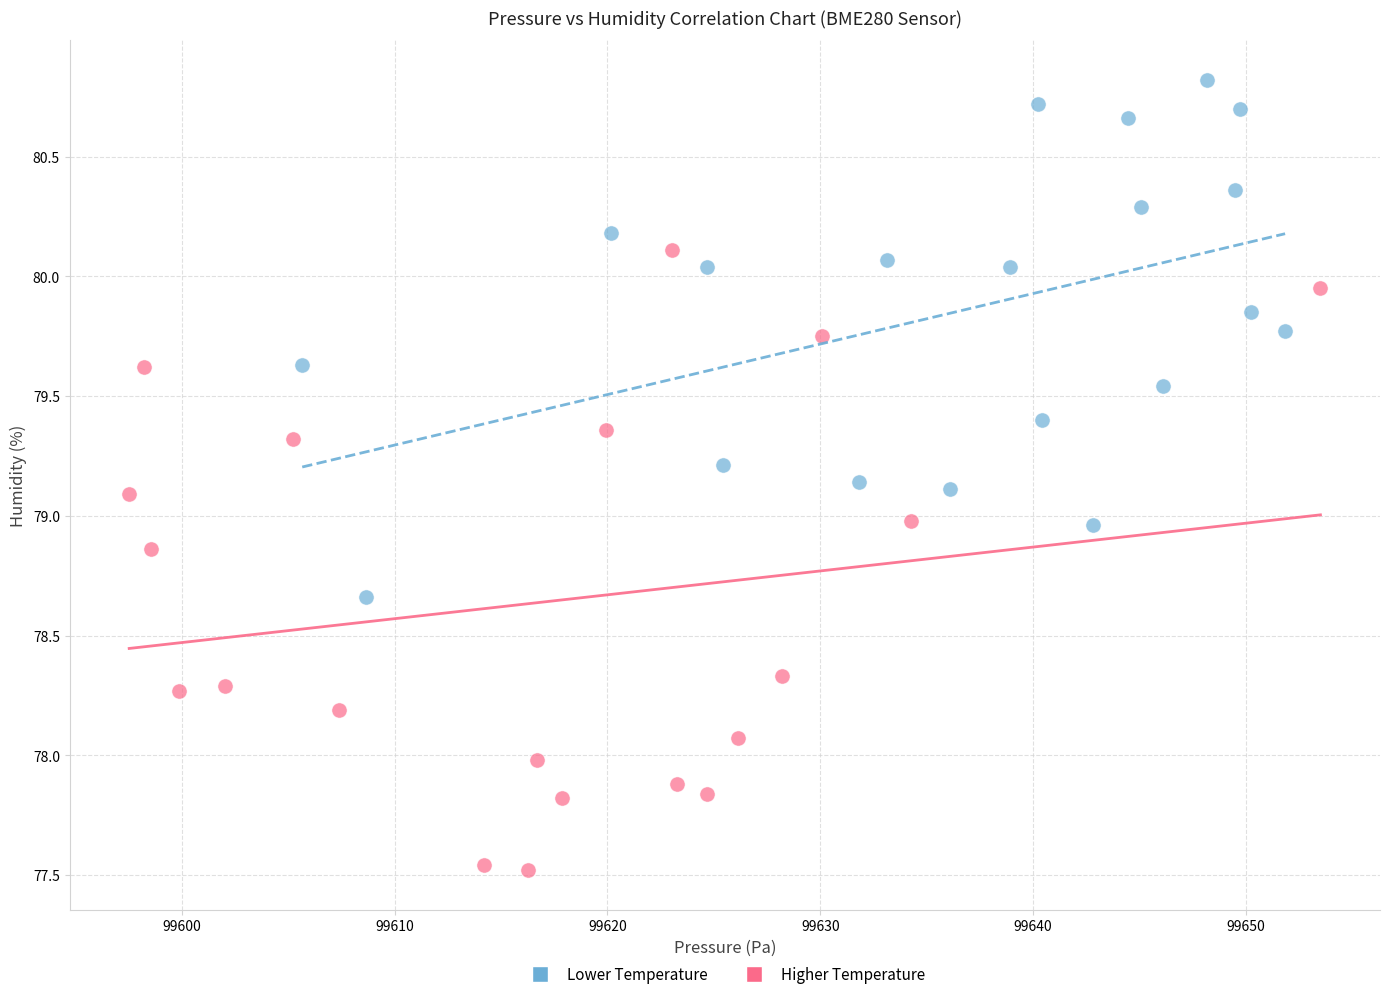

Which series contains the highest Y value?

Lower Temperature